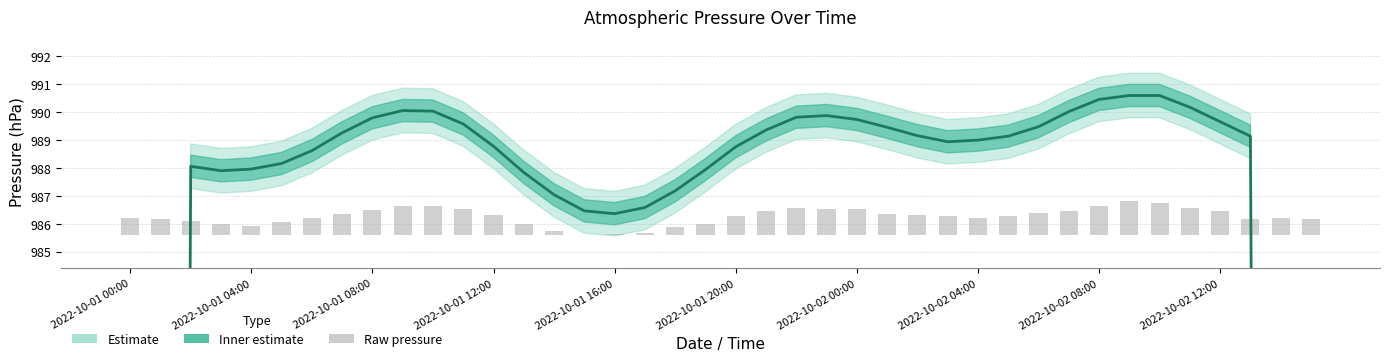

How many groups of bars are there?

40